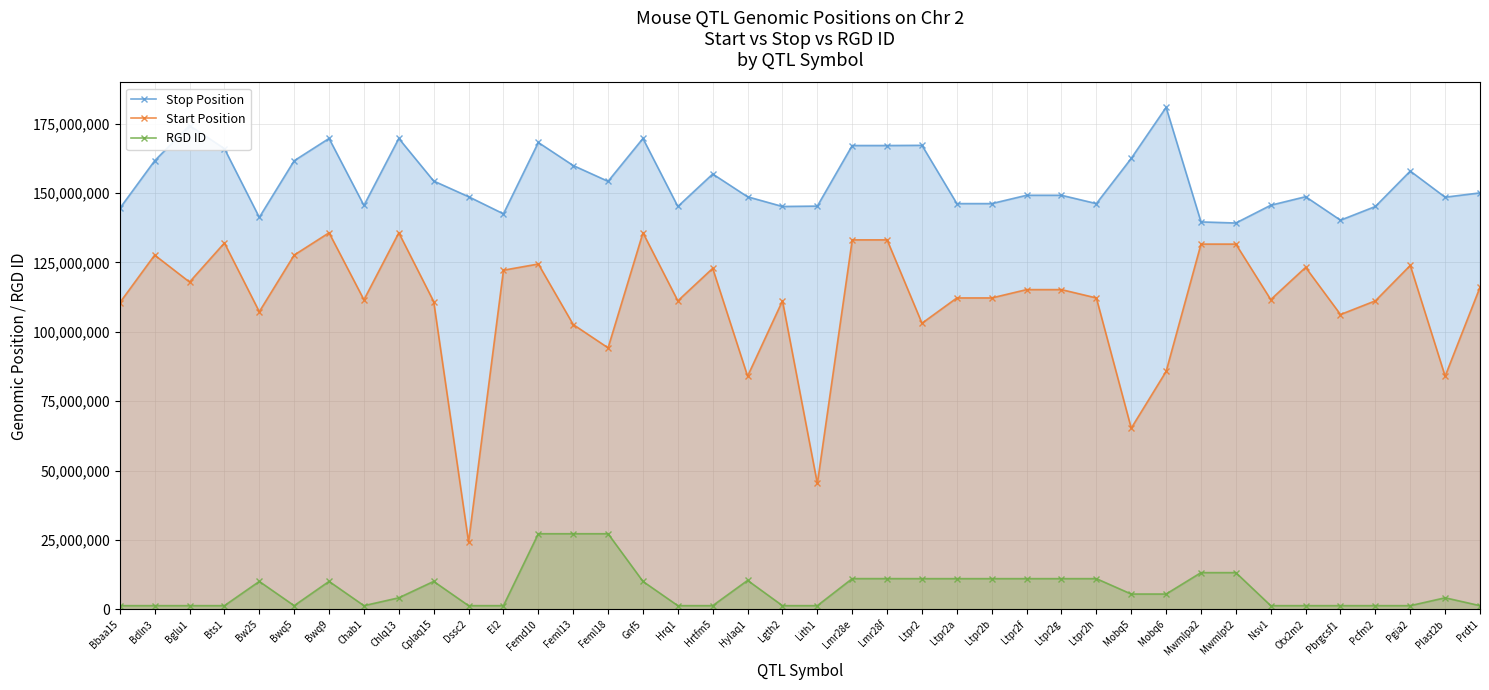

Is it true that Start Position equals 84013198 at Plast2b?

True